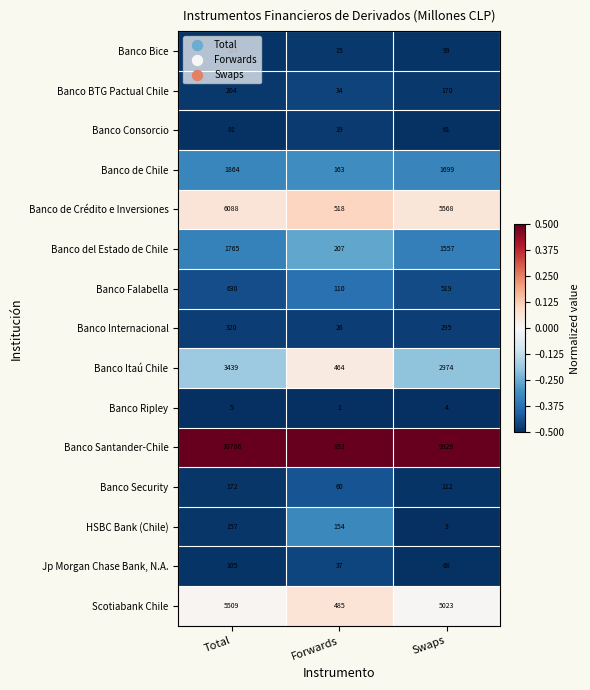

List the labels in order of Banco de Chile value, largest first.

Total, Swaps, Forwards